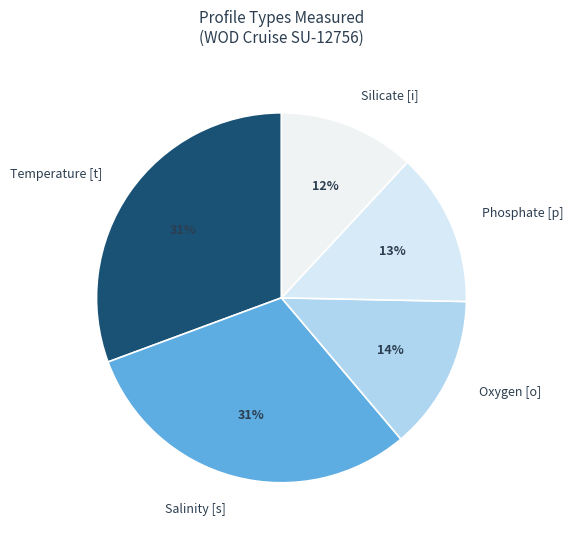

Combined, do Oxygen [o] and Phosphate [p] account for over 50%?

No